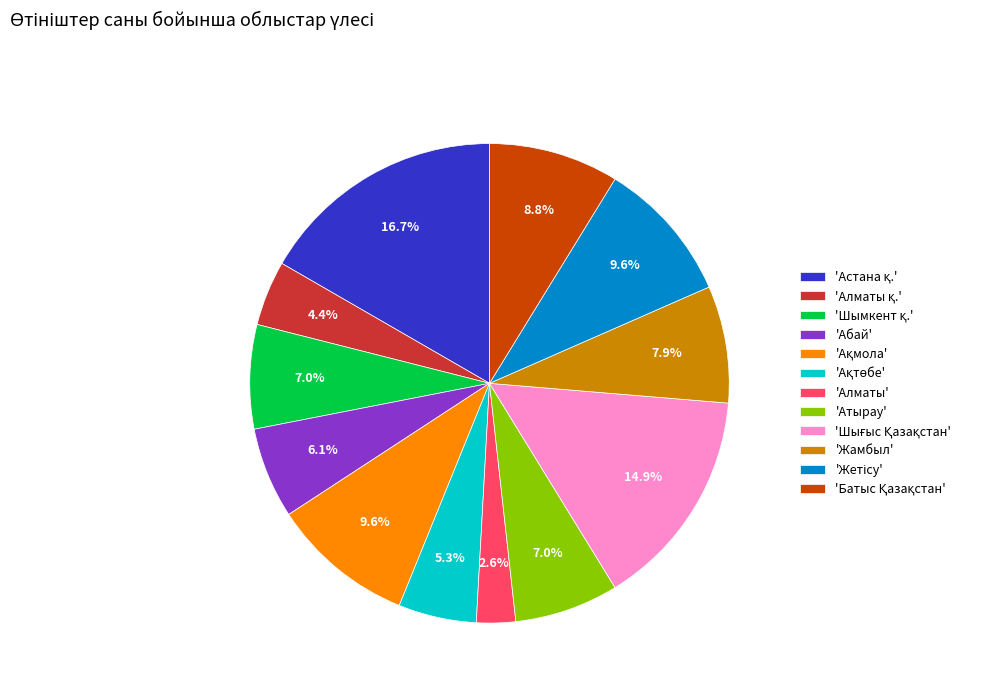

What is the smallest slice in the pie chart?

'Алматы'